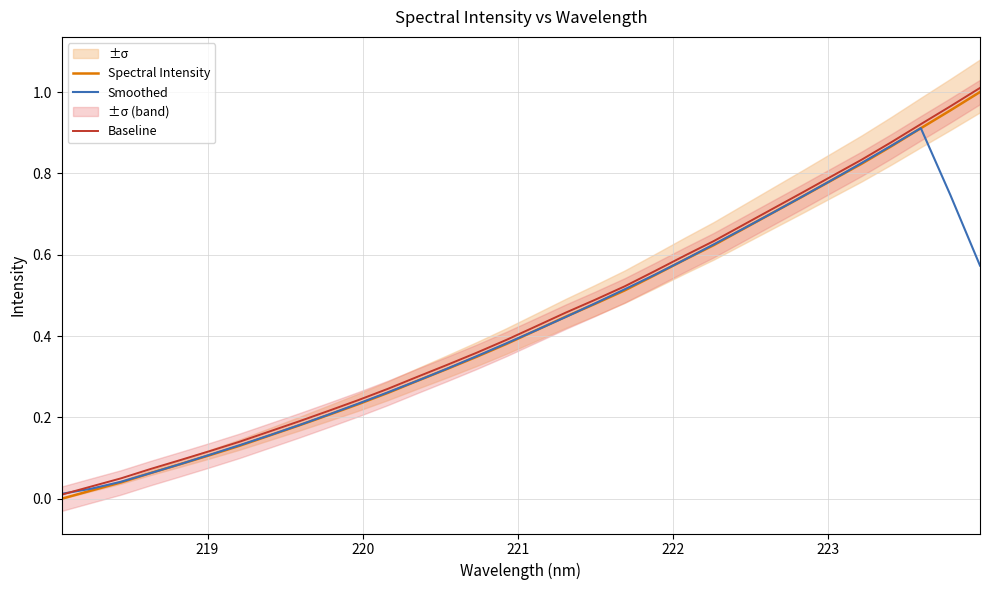

Which series has the largest range (max minus min)?

Spectral Intensity